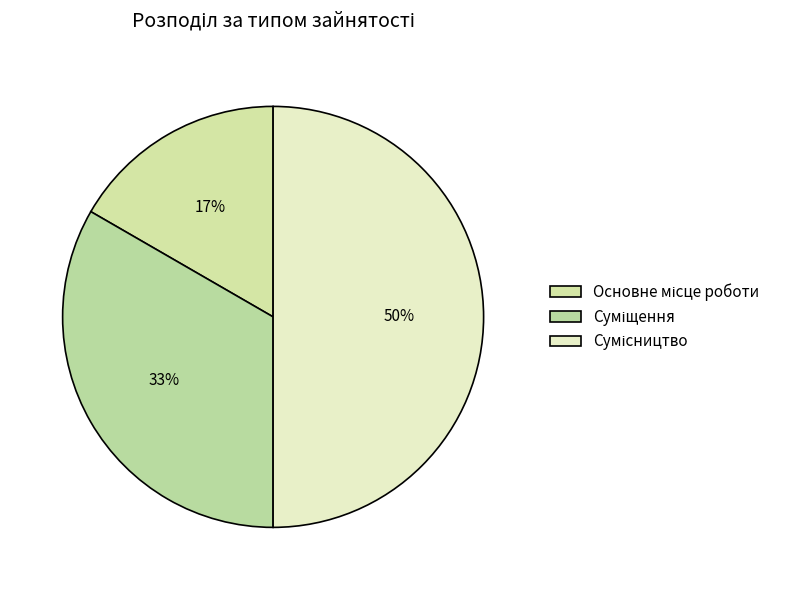

Rank the categories by value from lowest to highest.

Основне місце роботи, Суміщення, Сумісництво